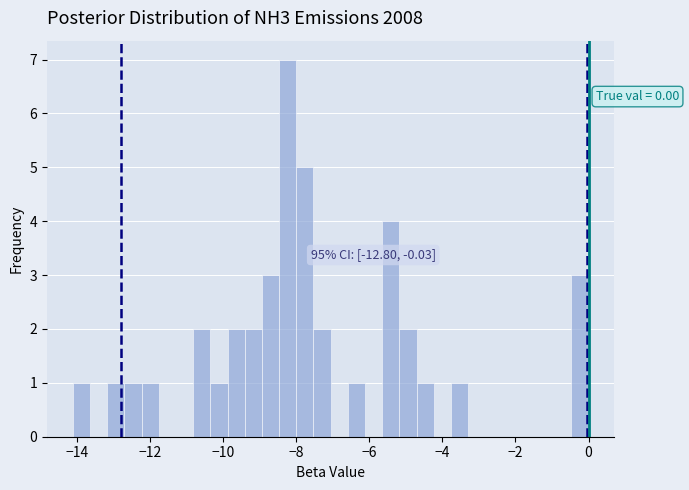

Read against the x-axis, roughly where is the centre of the tallest bar?

-8.2